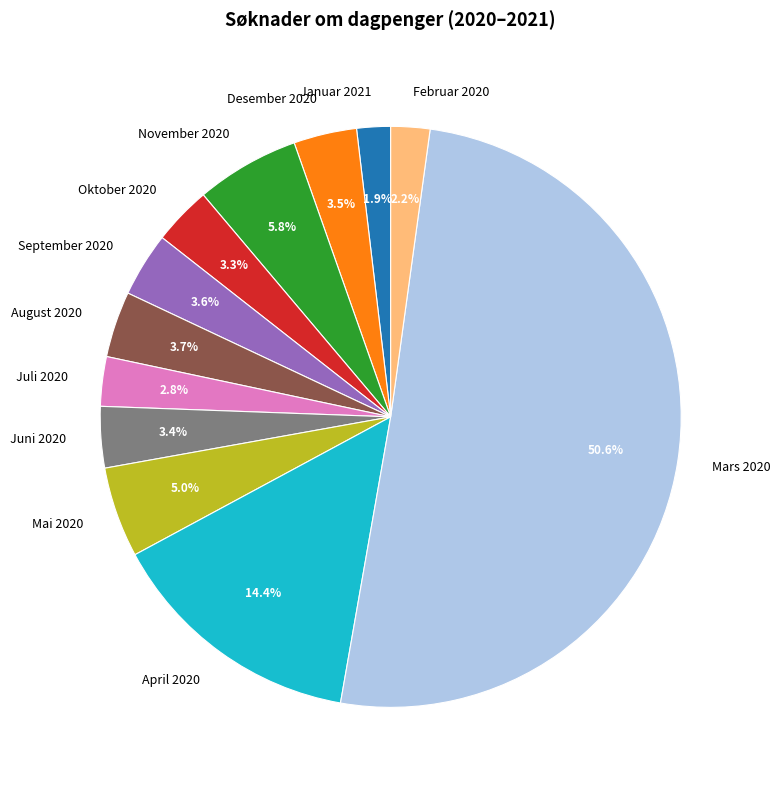

What is the largest slice in the pie chart?

Mars 2020